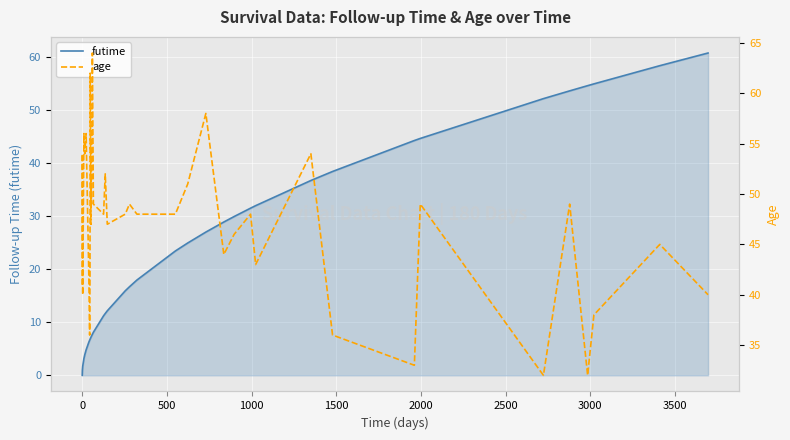

What is the difference between the second highest and minimum values in the age series?

30.0